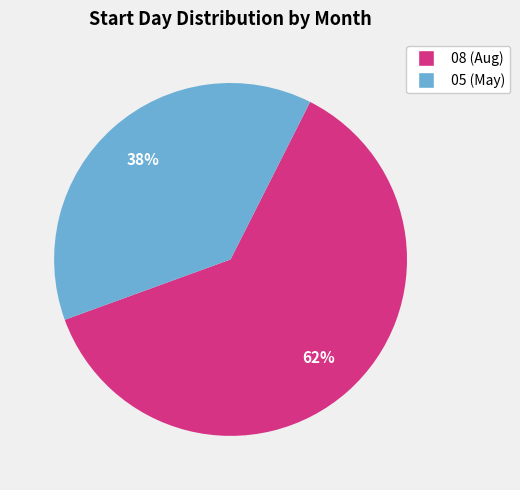

Does 05 represent more than half of the total?

No